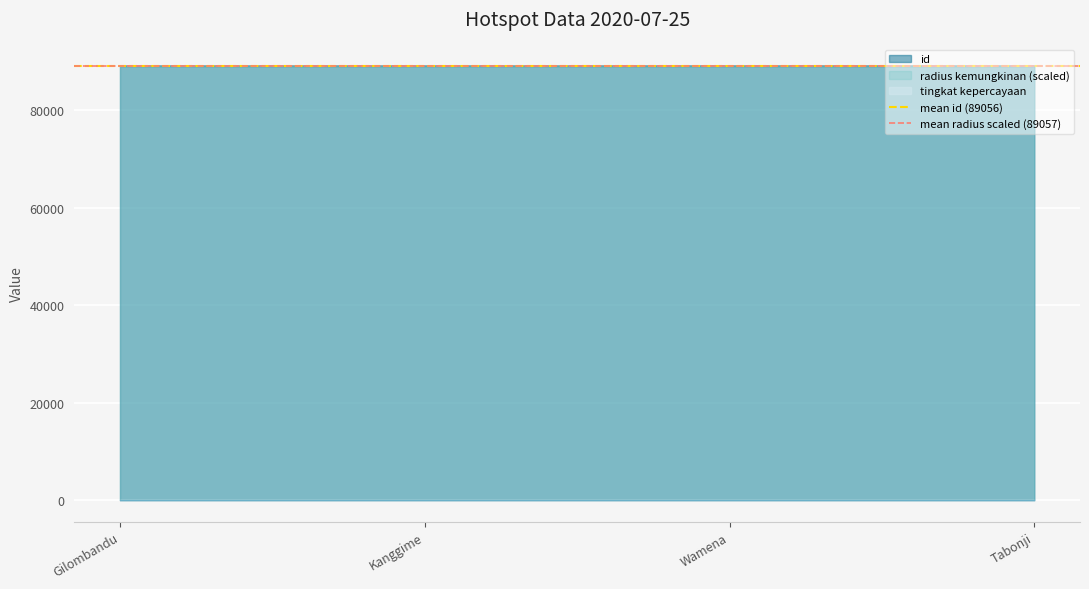

What position from the left is Kanggime?

2